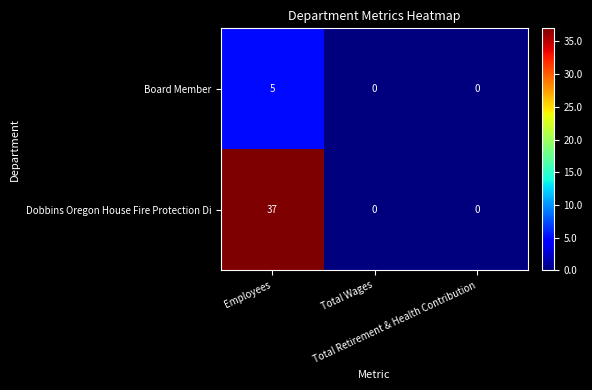

Which series has the largest total across all categories?

Dobbins Oregon House Fire Protection Di